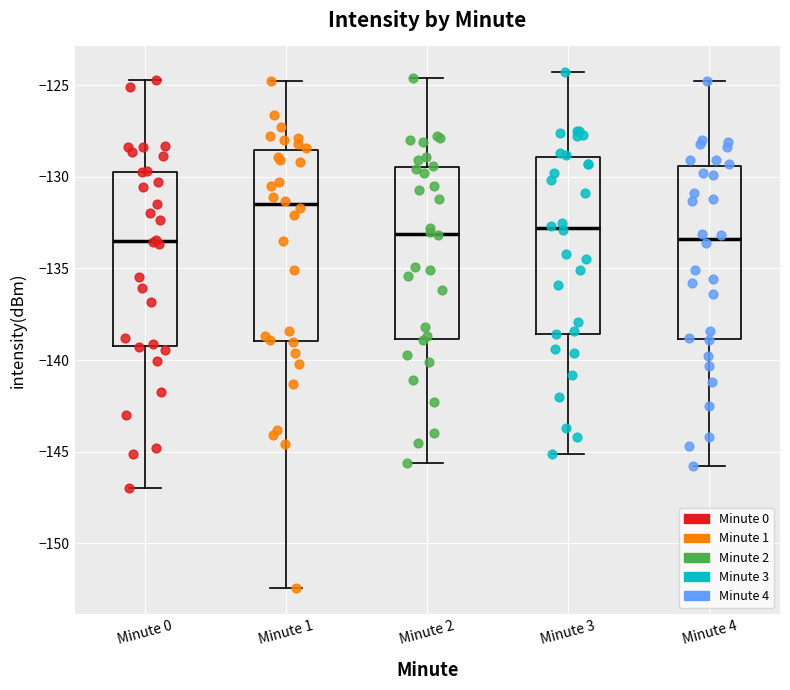

Reading left to right, transcribe this box plot: for each box, give where its median line is, the range the box spans, and where its two whiskers end, as read against the y-axis. The values are not printed on the chart, so give them approximately, as read against the axis.

Minute 0: median -133.5, box -139.0 to -129.5, whiskers -147.0 to -124.5
Minute 1: median -131.5, box -139.0 to -128.5, whiskers -152.5 to -125.0
Minute 2: median -133.0, box -139.0 to -129.5, whiskers -145.5 to -124.5
Minute 3: median -133.0, box -138.5 to -129.0, whiskers -145.0 to -124.5
Minute 4: median -133.5, box -139.0 to -129.5, whiskers -146.0 to -125.0